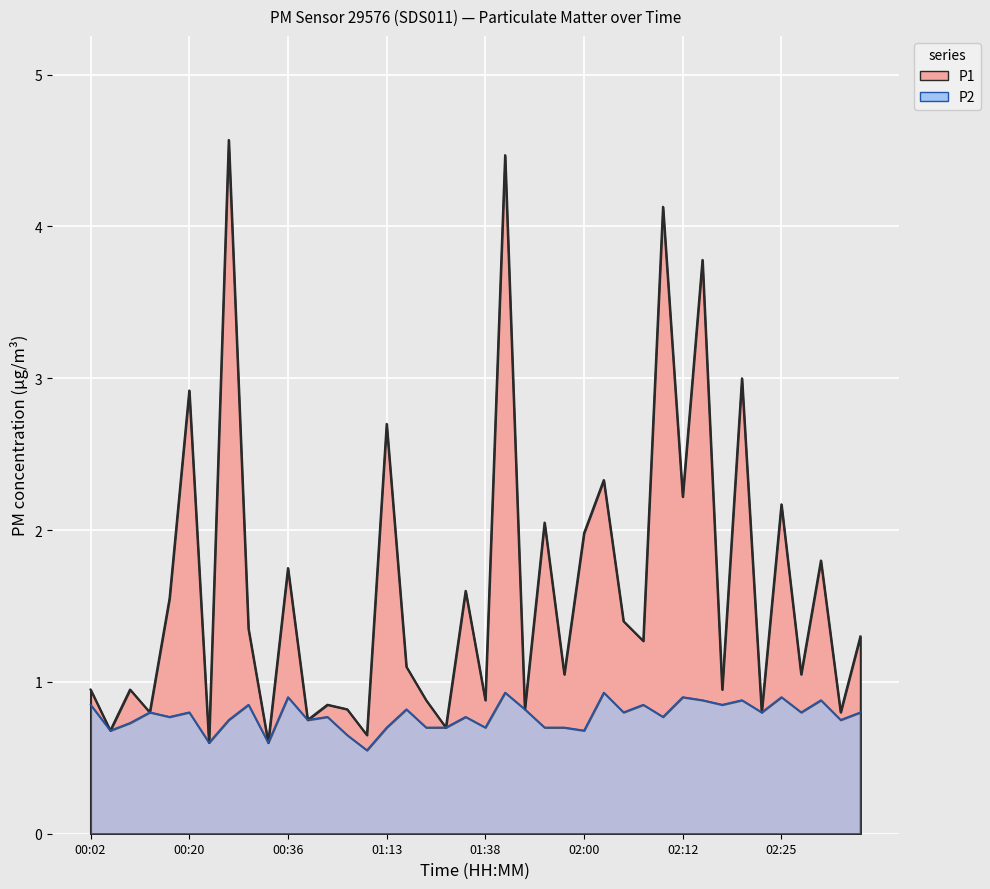

True or false: P1 and P2 intersect in this chart.

False